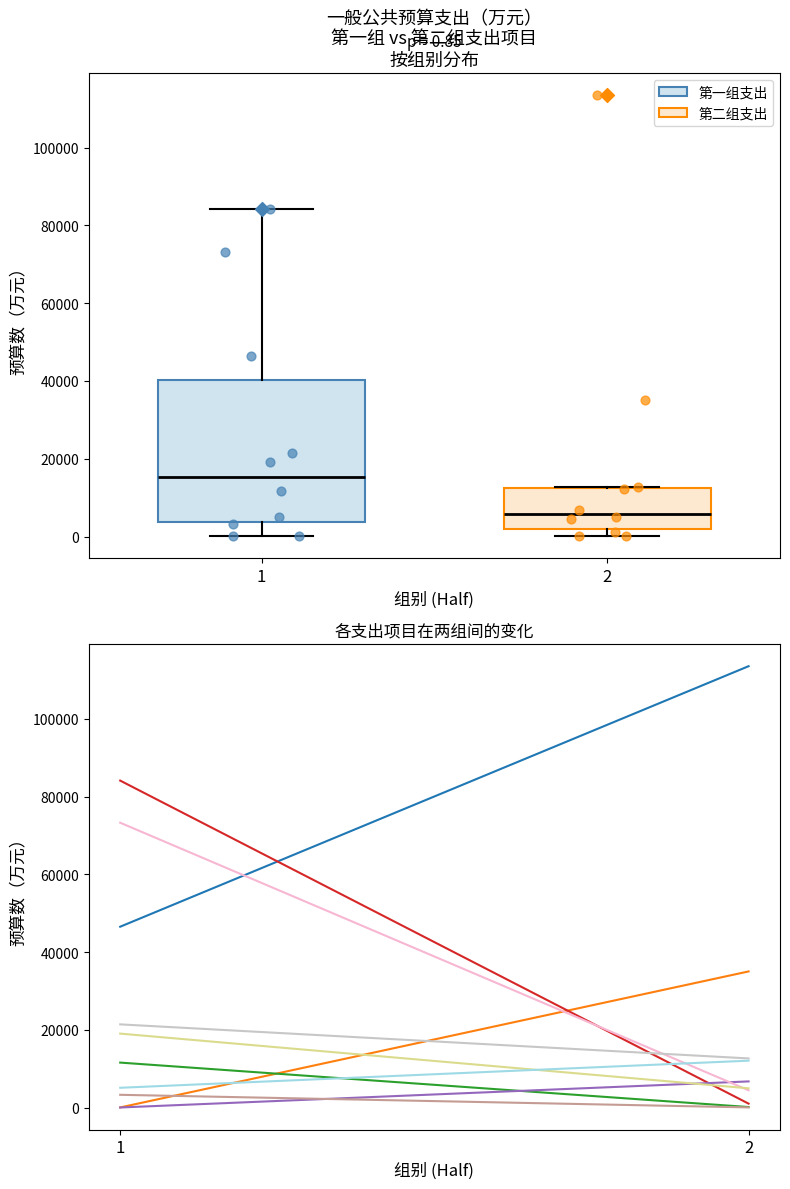

Which box is the tallest, from its lower edge to its upper edge?

1